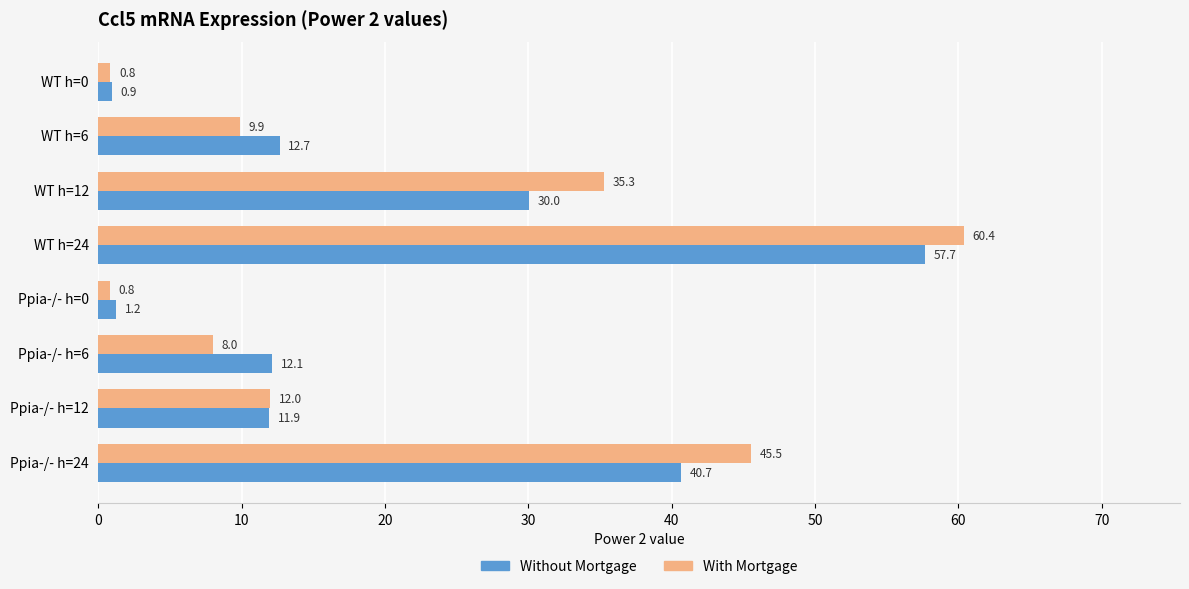

Read the With Mortgage value at WT h=0.

0.8